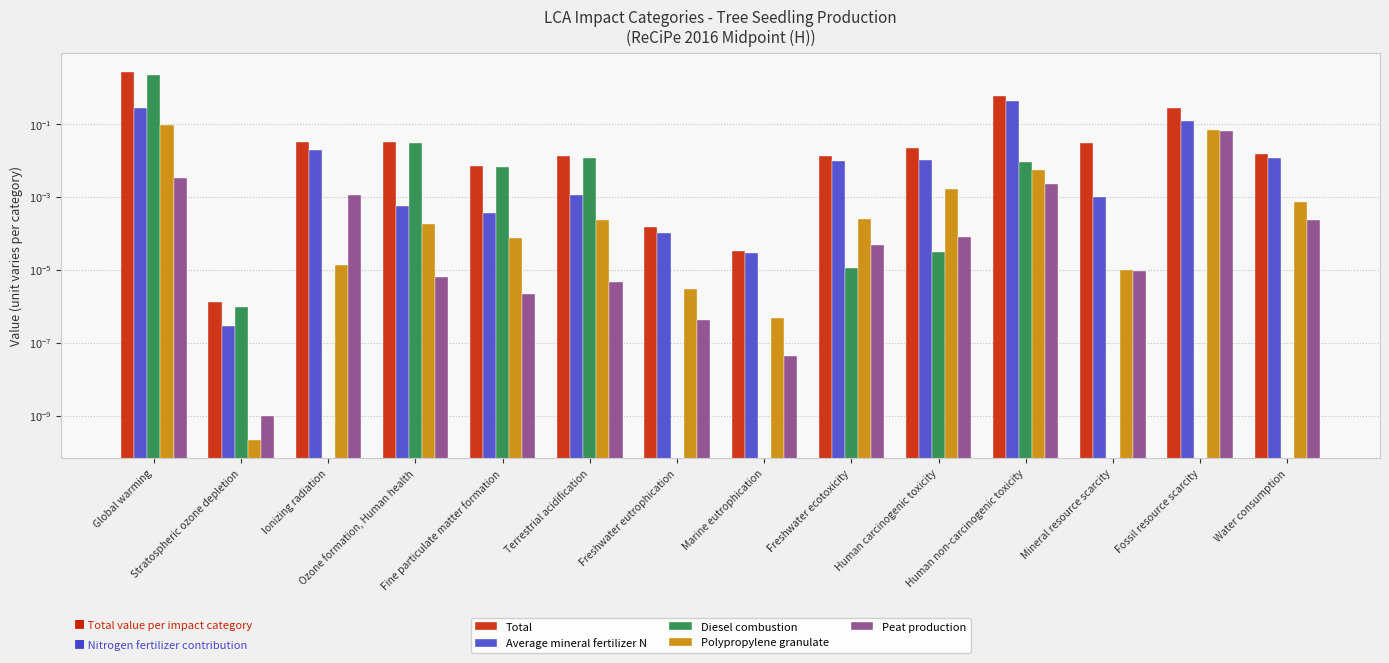

Rank the series by their maximum value, from highest to lowest.

Total, Diesel combustion, Average mineral fertilizer N, Polypropylene granulate, Peat production